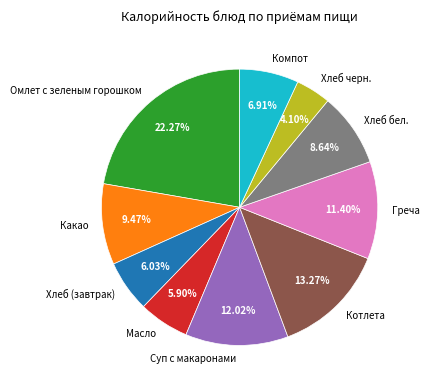

Which category has the smallest portion of the pie?

Хлеб черн.